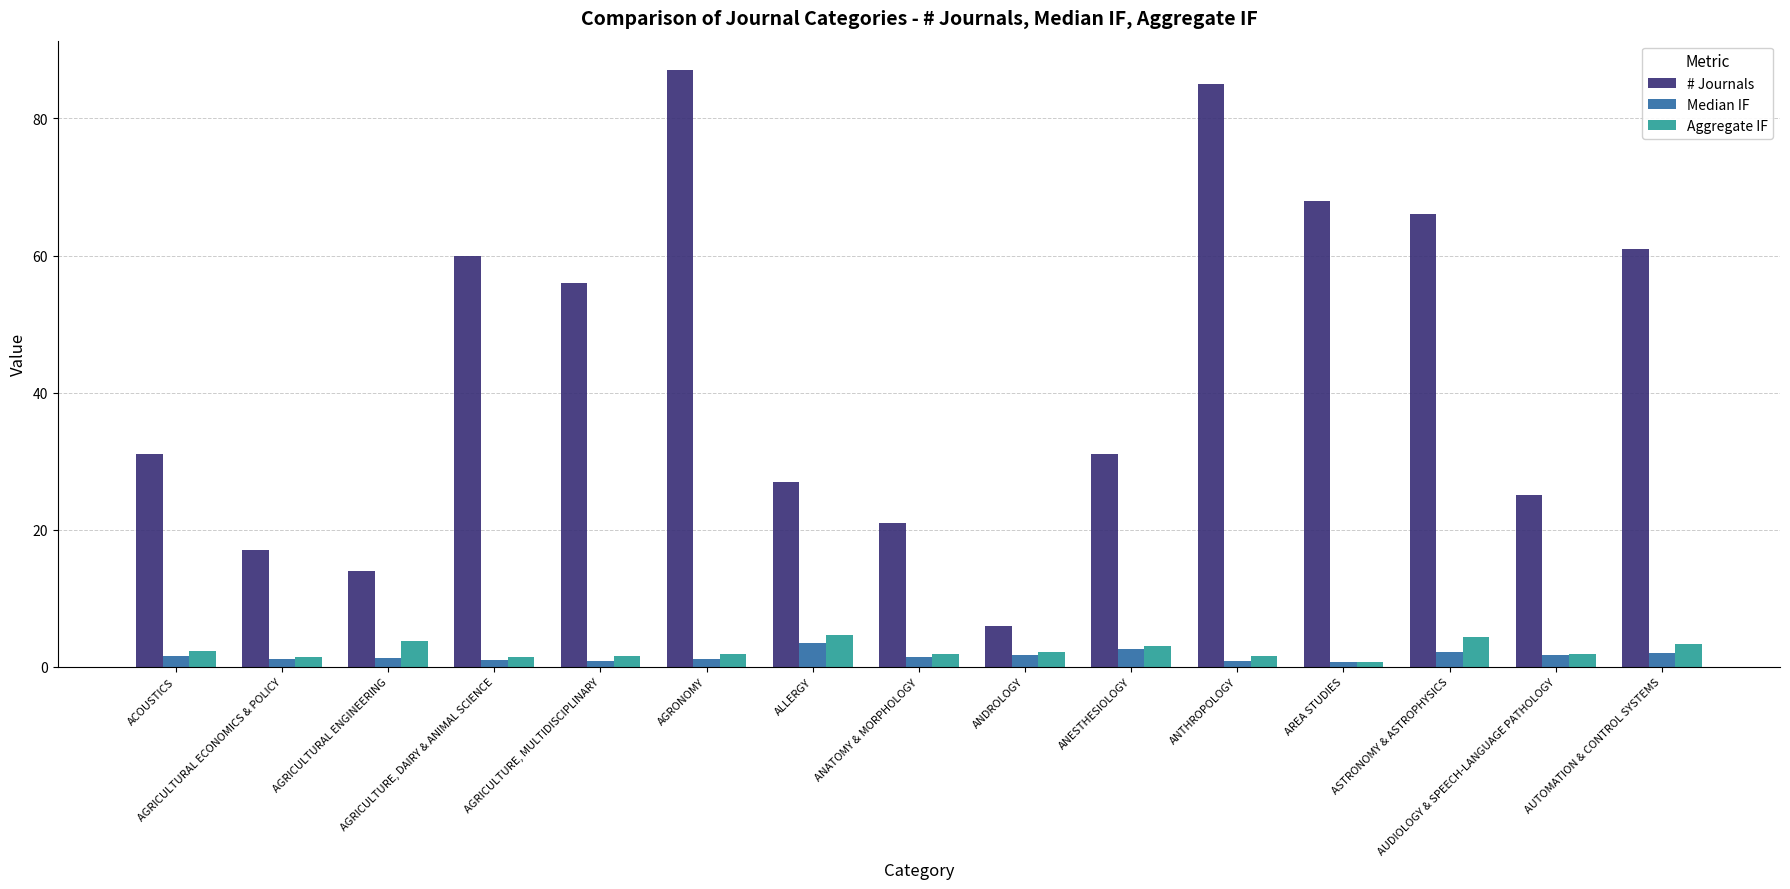

Which series has the widest spread of values?

# Journals